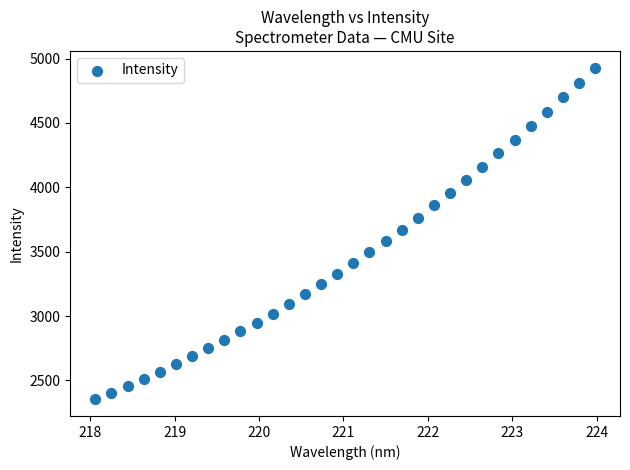

What is the range of X values (max minus min)?

5.9